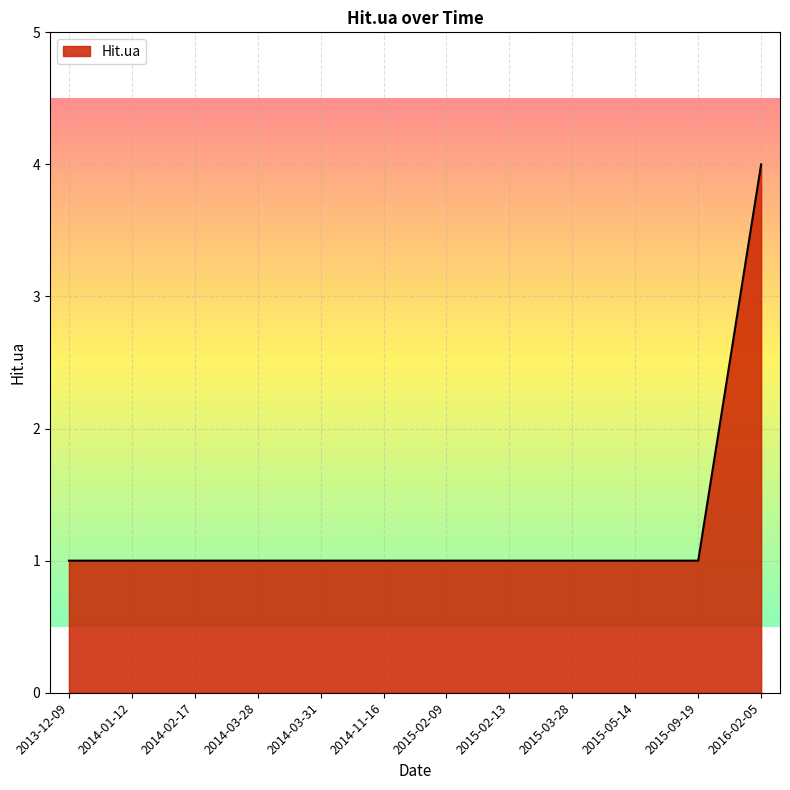

Between 2014-03-28 and 2016-02-05, which is larger?

2016-02-05